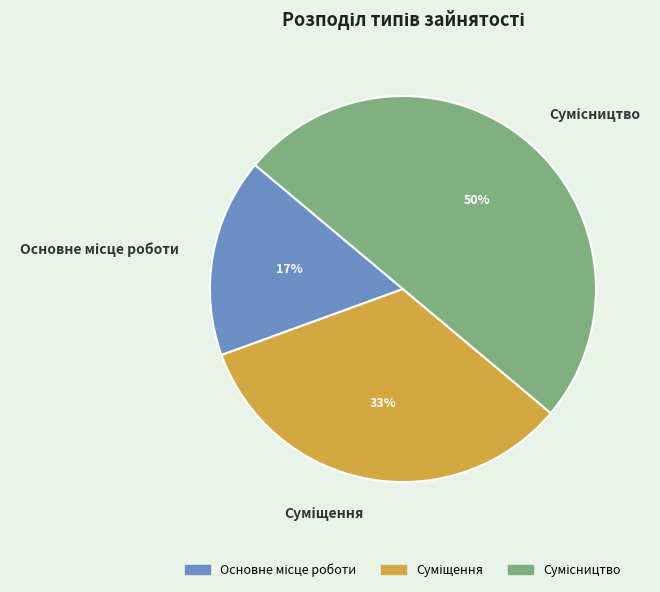

To the nearest percent, what is the average slice percentage?

33%